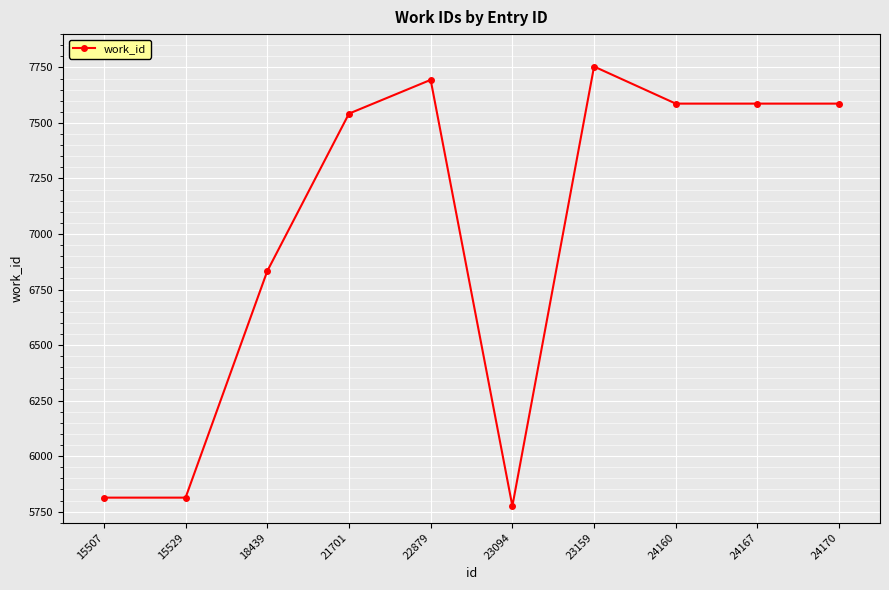

What is the maximum value shown in the chart?

7754